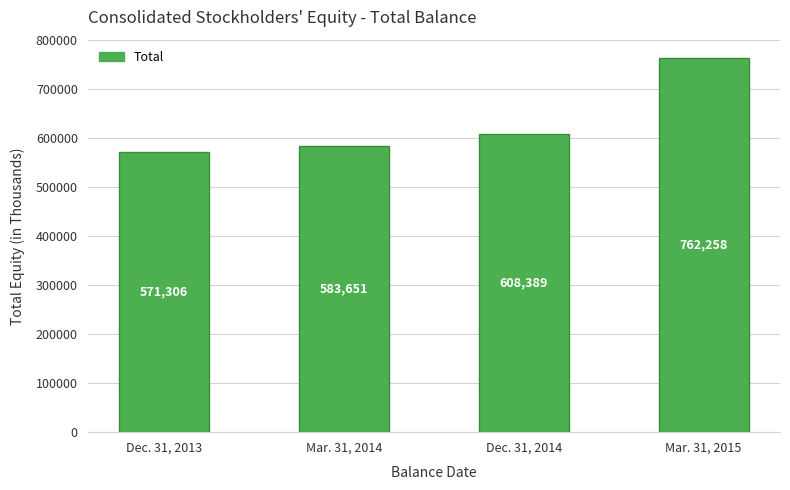

Which category has the lowest value across all series?

Dec. 31, 2013